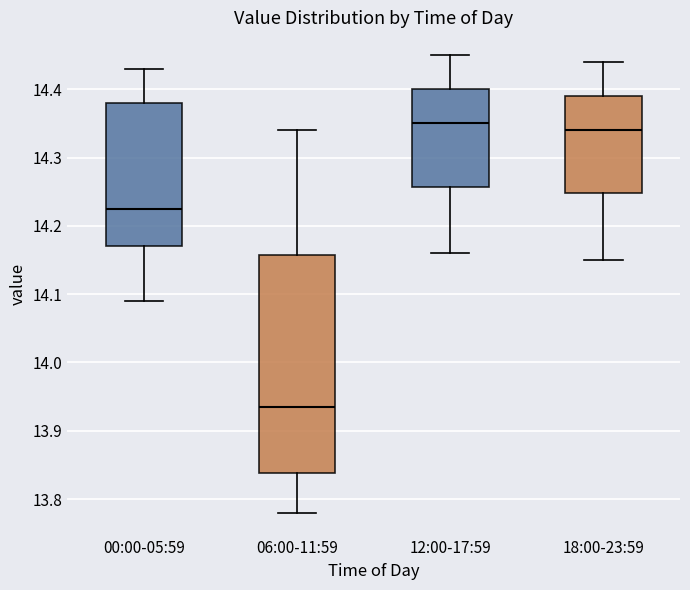

Reading left to right, read every box against the y-axis: the position of its median line, the range the box covers, and the ends of its whiskers. The values are not printed on the chart, so give them approximately, as read against the axis.

00:00-05:59: median 14.23, box 14.17 to 14.38, whiskers 14.09 to 14.43
06:00-11:59: median 13.94, box 13.84 to 14.16, whiskers 13.78 to 14.34
12:00-17:59: median 14.35, box 14.26 to 14.40, whiskers 14.16 to 14.45
18:00-23:59: median 14.34, box 14.25 to 14.39, whiskers 14.15 to 14.44